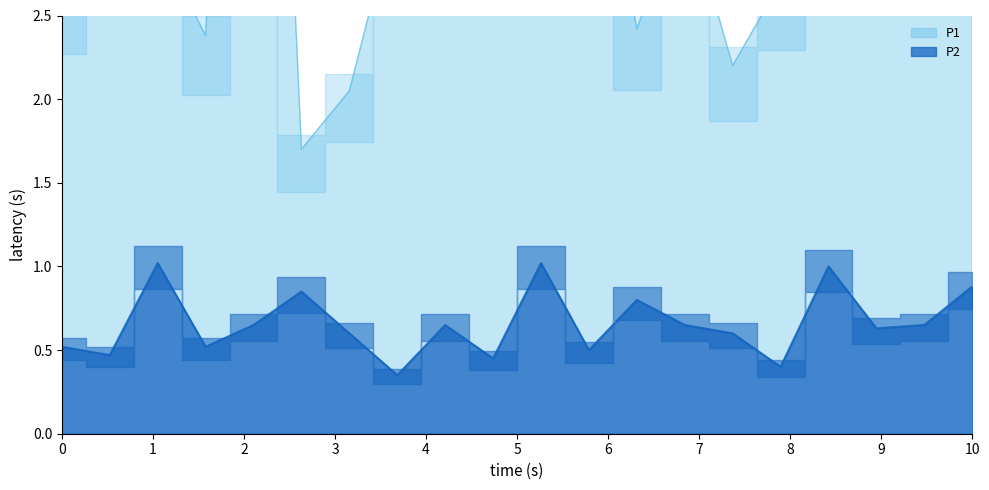

How many values in the P1 series exceed 3?

12